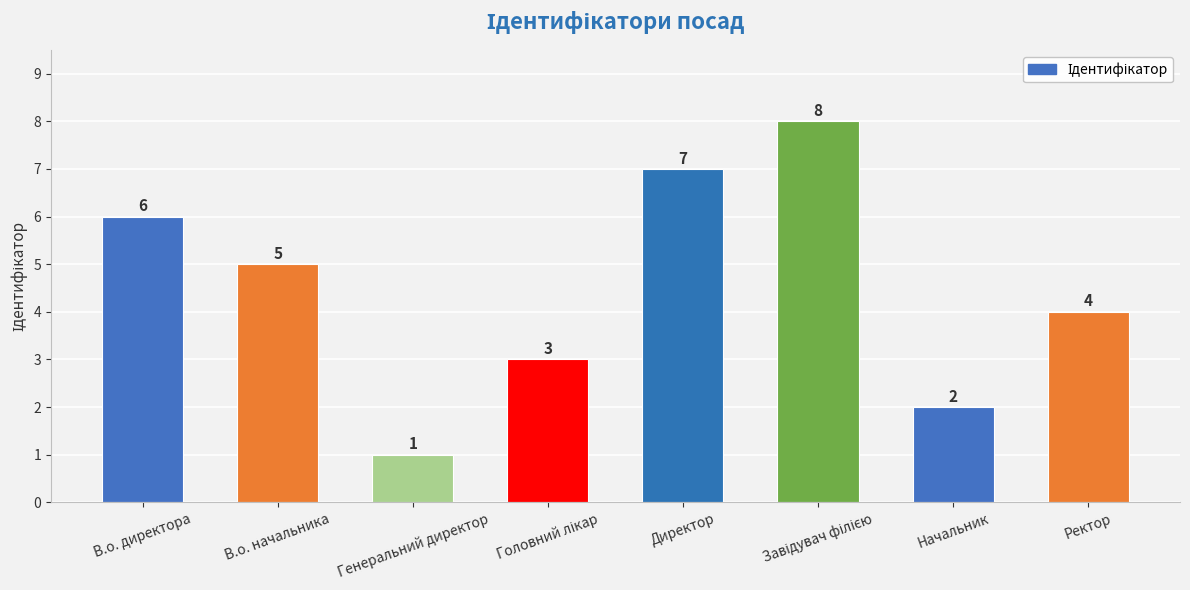

Does the chart contain stacked bars?

No